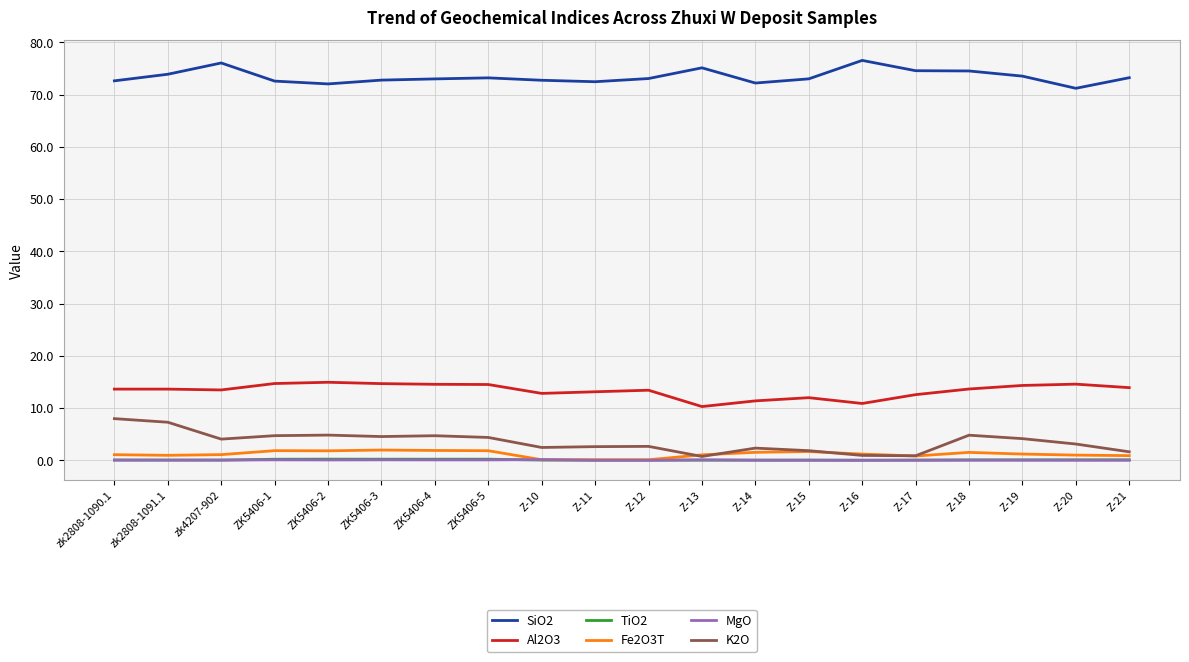

Does the chart display data point markers on the line(s)?

No